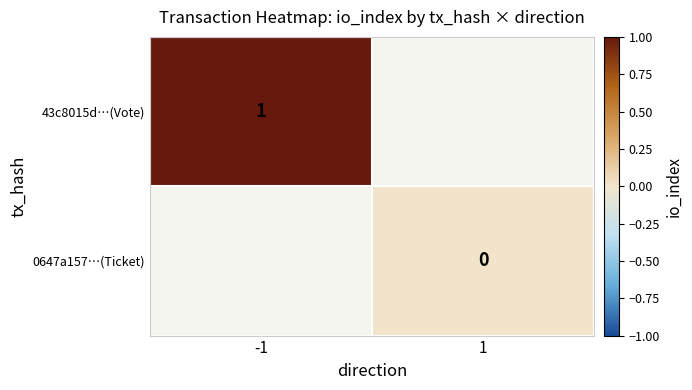

The 43c8015d…(Vote) series shows 1 at -1. True or false?

True